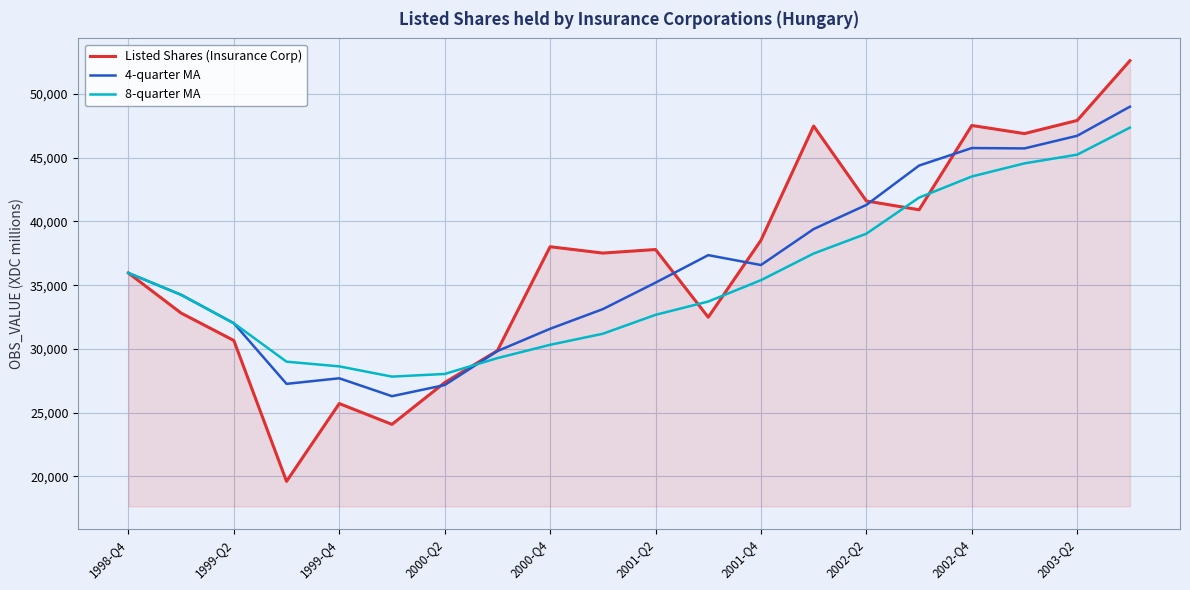

Rank the series by their maximum value, from highest to lowest.

Listed Shares (Insurance Corp), 4-quarter MA, 8-quarter MA